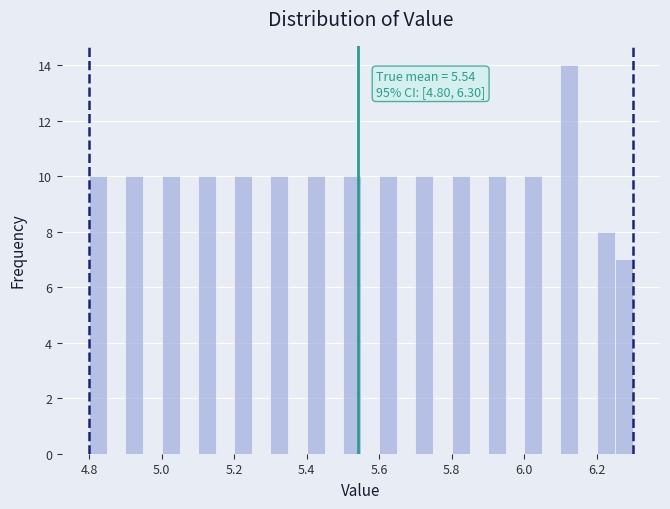

Read against the x-axis, roughly where is the centre of the tallest bar?

6.12